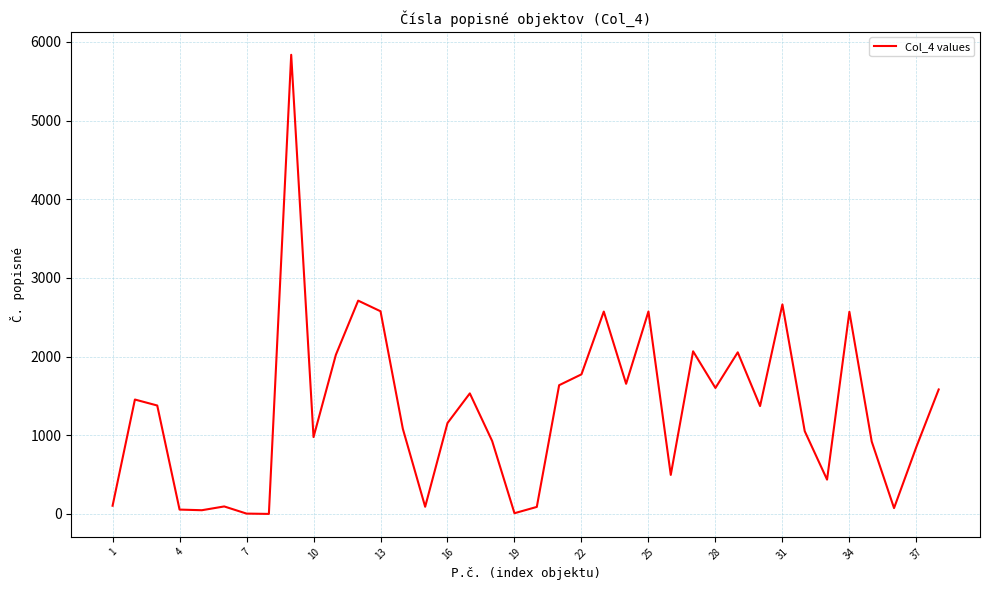

What is the maximum value shown in the chart?

5836